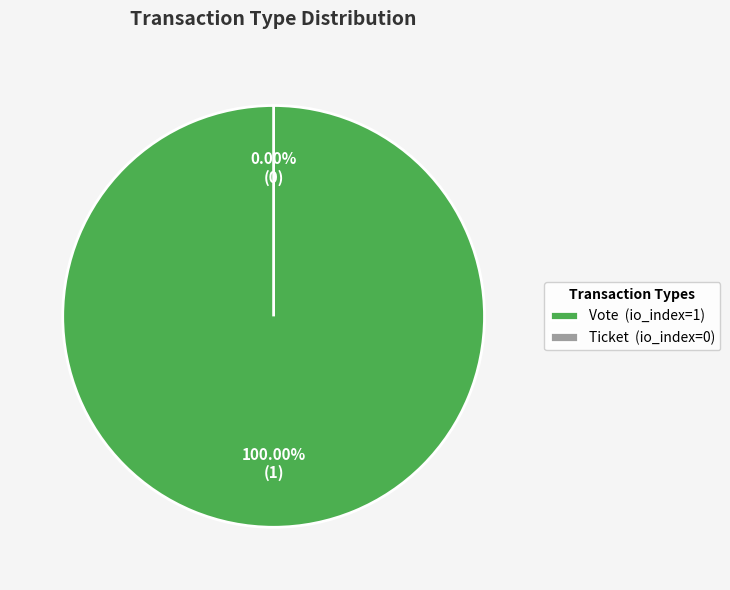

What is the majority slice?

Vote